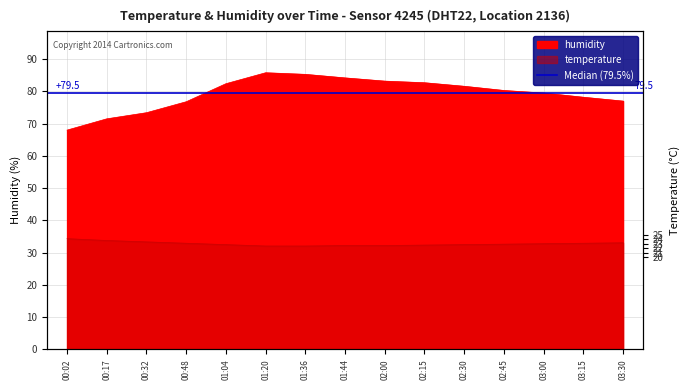

What is the maximum value for humidity?

85.8